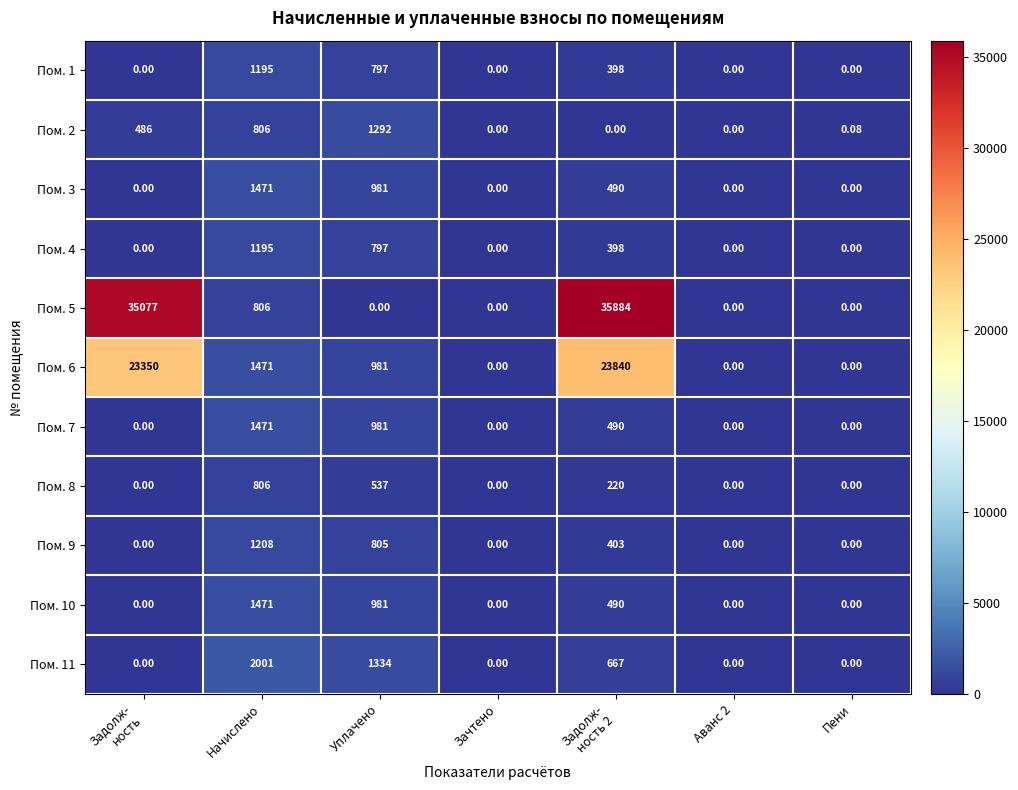

At which category is the sum across all series the highest?

Задолж-
ность 2